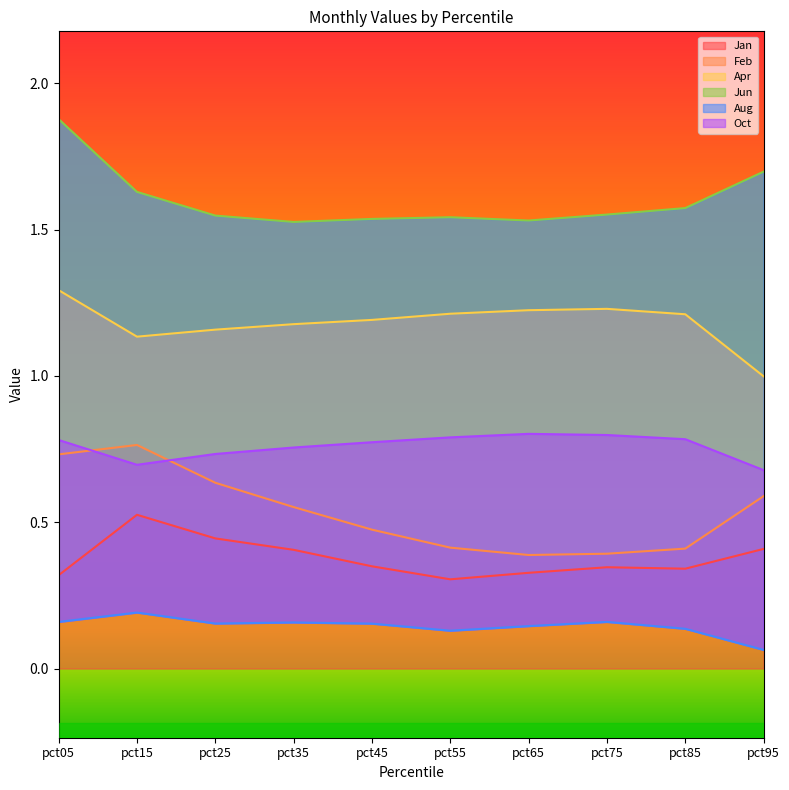

Reading left to right, extract all data points from this chart.

Jan: pct05=0.3	pct15=0.5	pct25=0.4	pct35=0.4	pct45=0.3	pct55=0.3	pct65=0.3	pct75=0.3	pct85=0.3	pct95=0.4
Feb: pct05=0.7	pct15=0.8	pct25=0.6	pct35=0.6	pct45=0.5	pct55=0.4	pct65=0.4	pct75=0.4	pct85=0.4	pct95=0.6
Apr: pct05=1.3	pct15=1.1	pct25=1.2	pct35=1.2	pct45=1.2	pct55=1.2	pct65=1.2	pct75=1.2	pct85=1.2	pct95=1.0
Jun: pct05=1.9	pct15=1.6	pct25=1.5	pct35=1.5	pct45=1.5	pct55=1.5	pct65=1.5	pct75=1.6	pct85=1.6	pct95=1.7
Aug: pct05=0.2	pct15=0.2	pct25=0.2	pct35=0.2	pct45=0.2	pct55=0.1	pct65=0.1	pct75=0.2	pct85=0.1	pct95=0.1
Oct: pct05=0.8	pct15=0.7	pct25=0.7	pct35=0.8	pct45=0.8	pct55=0.8	pct65=0.8	pct75=0.8	pct85=0.8	pct95=0.7